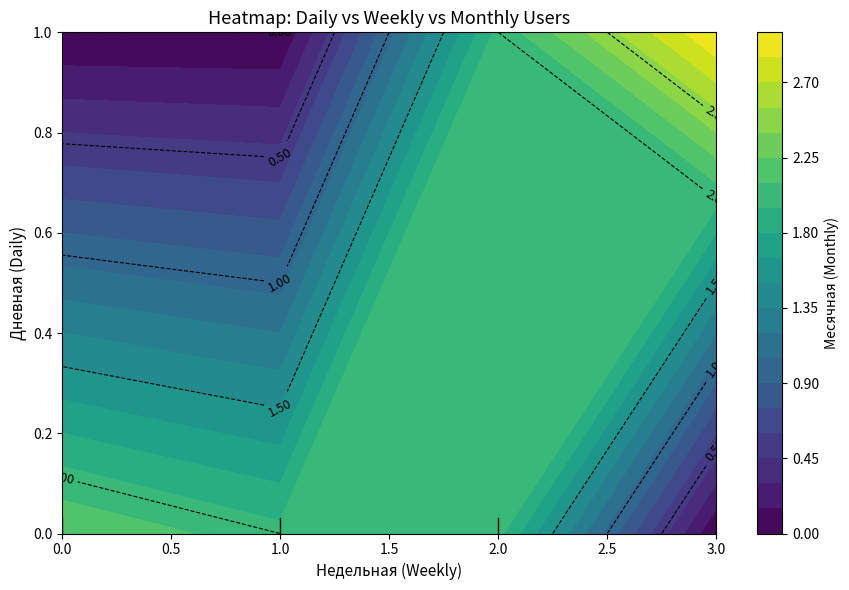

Rank the series by their average value, from lowest to highest.

0, 1, 2, 3